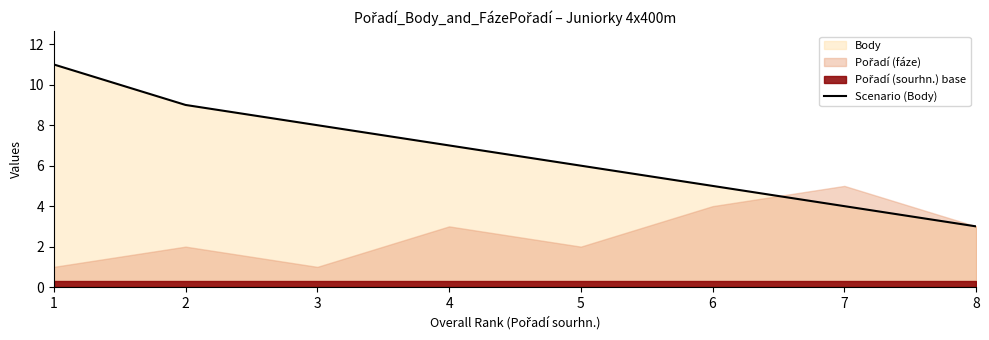

How many lines are shown in the chart?

1